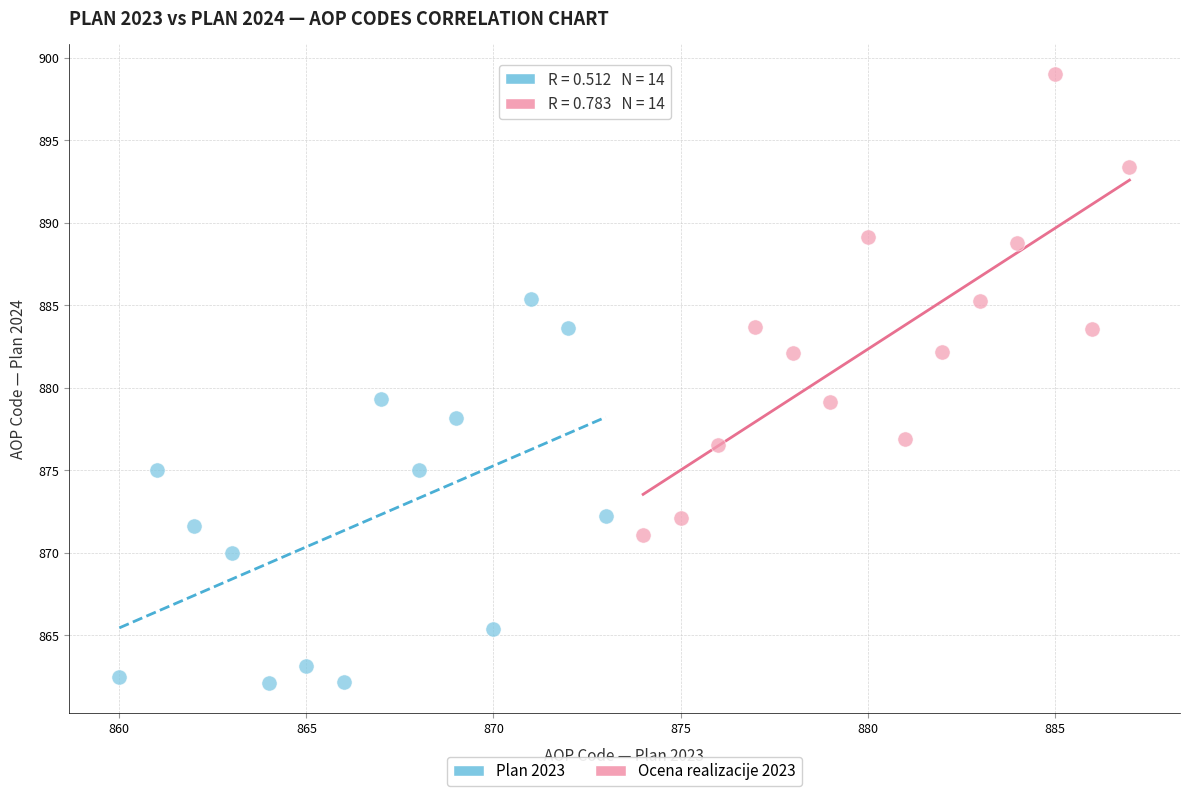

What are all the series names shown in the legend?

Plan 2023, Ocena realizacije 2023